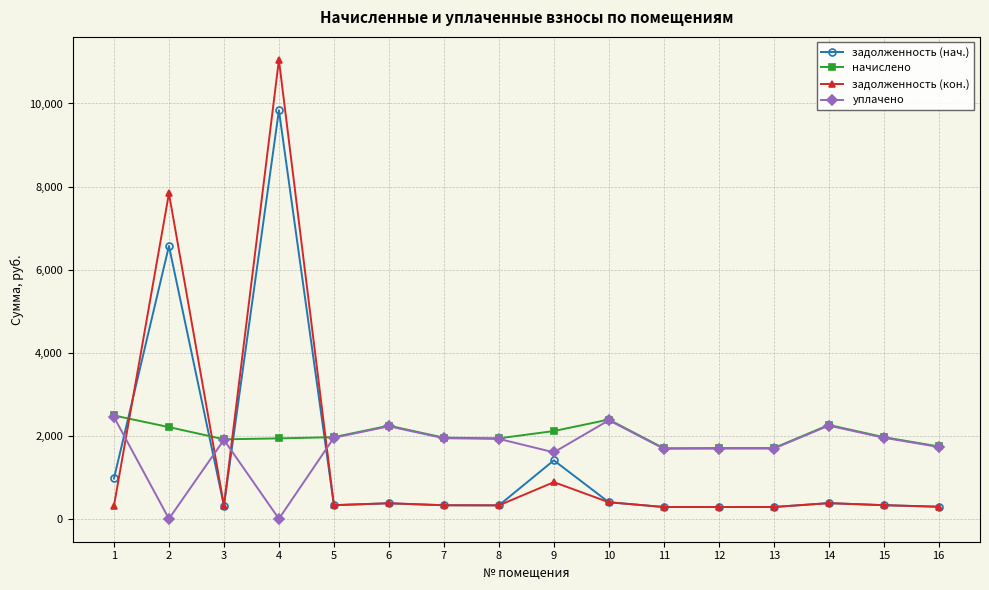

The value of задолженность (кон.) at 12 is 283.7. True or false?

True